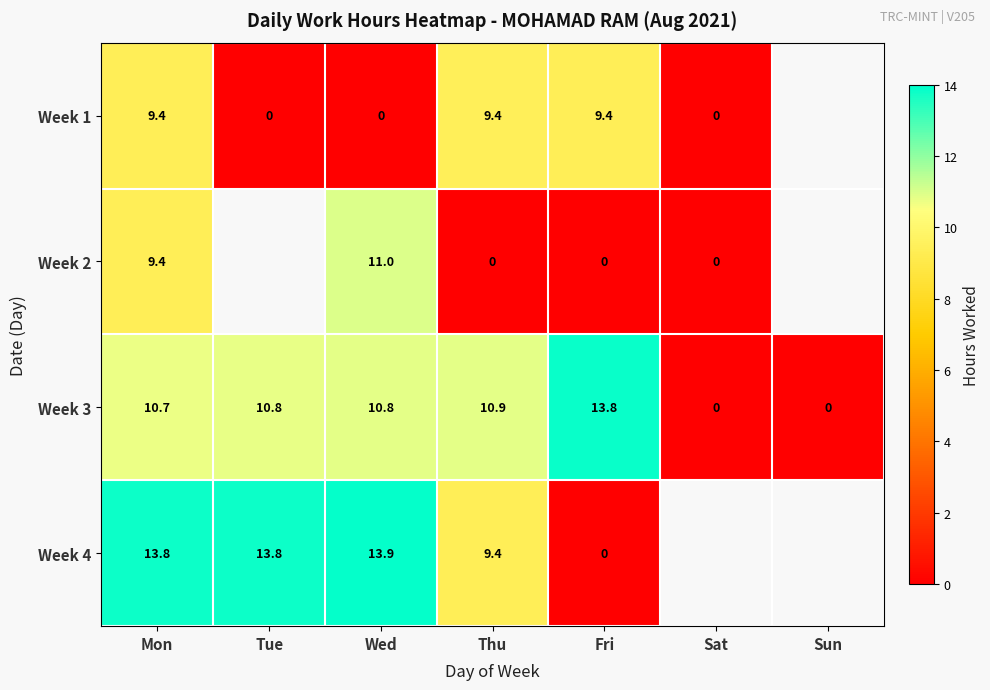

Where is Week 3 nearest to the value 6?

Mon